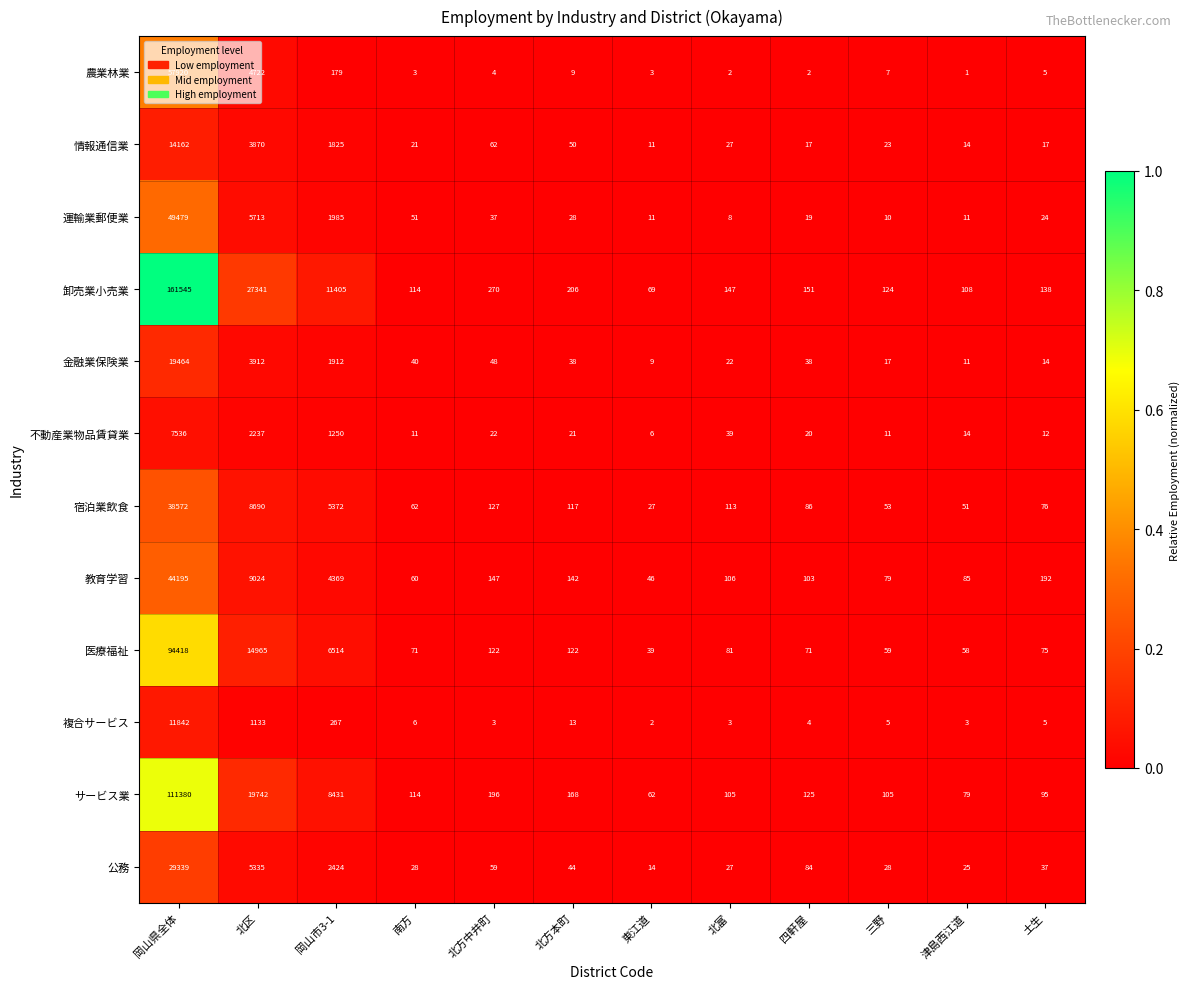

The 教育学習 series shows 5718 at 岡山市3-1. True or false?

False